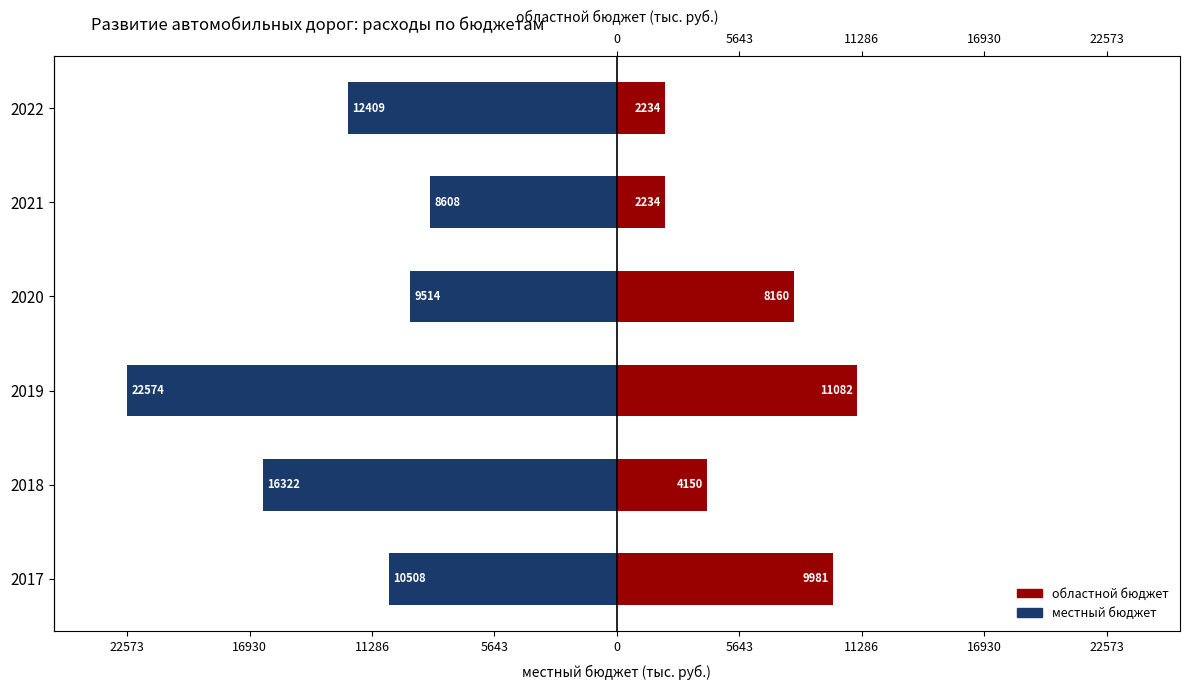

The value of областной бюджет at 2017 is 16275.6. True or false?

False